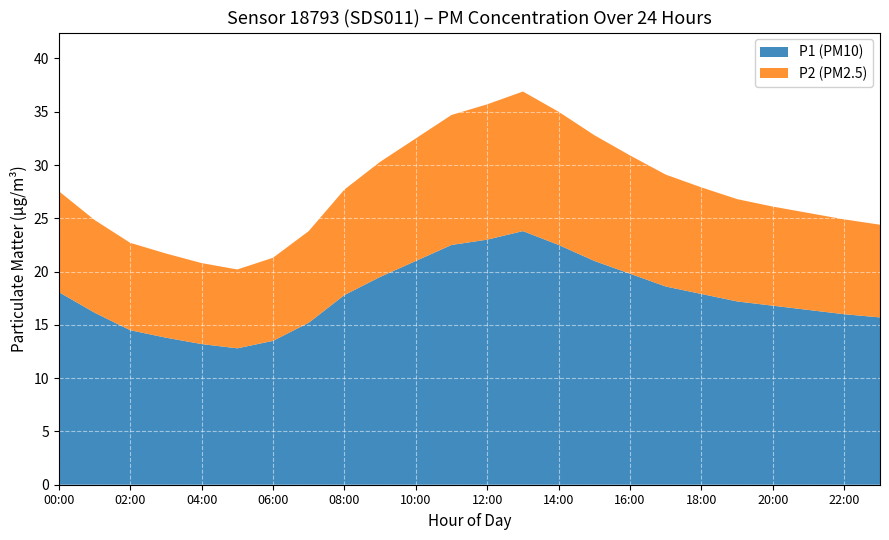

What is the difference between the maximum and minimum values in the P1 (PM10) series?

11.0